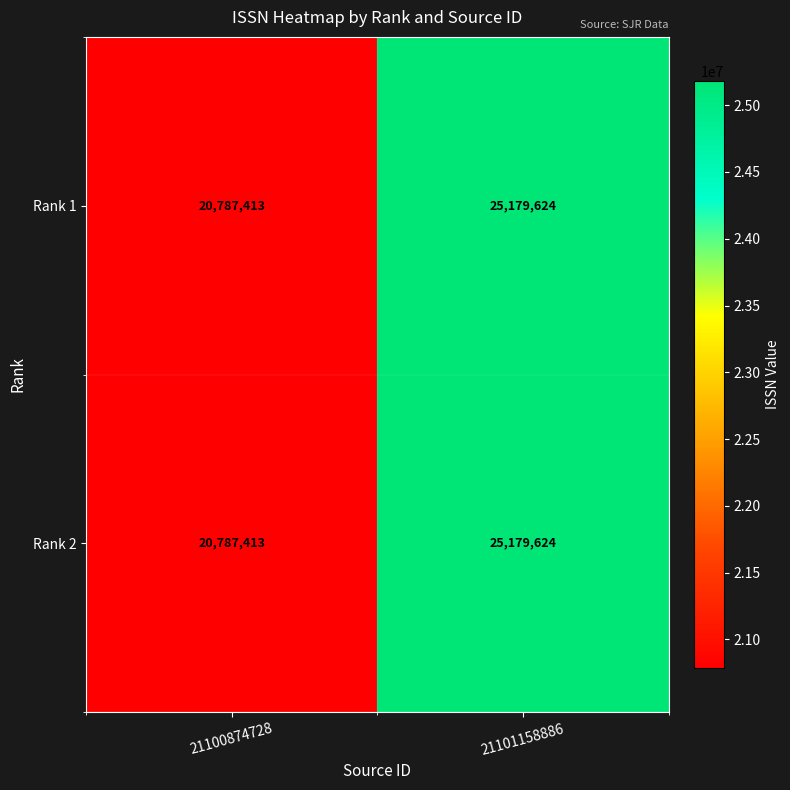

At which category is the sum across all series the highest?

21101158886